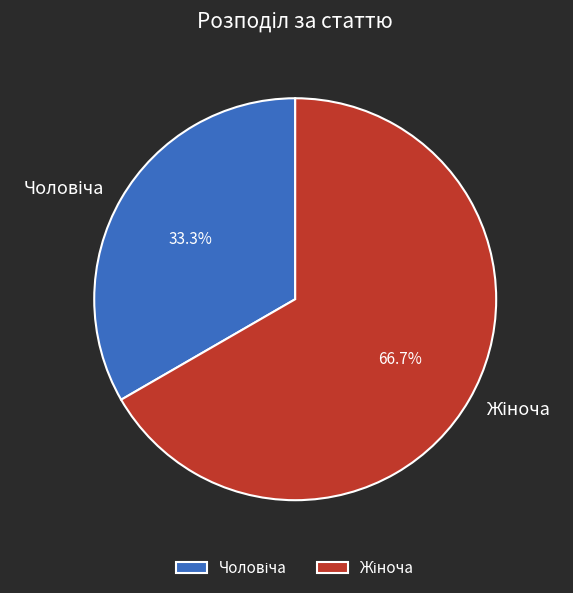

Count the number of slices in the pie.

2